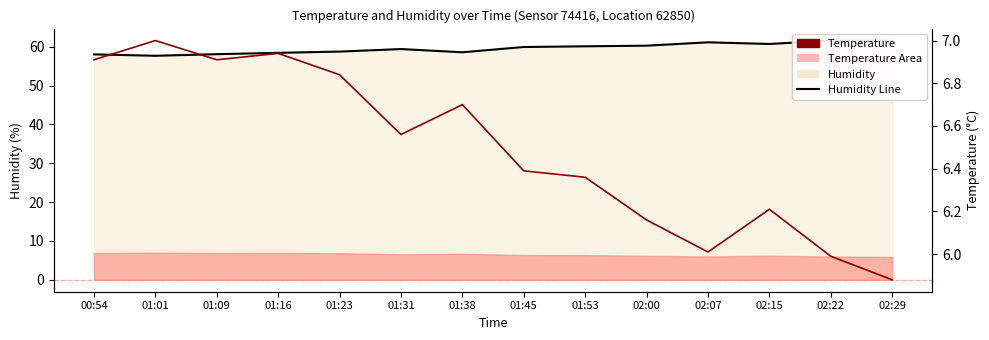

The value of Humidity Line at 01:23 is 58.8. True or false?

True